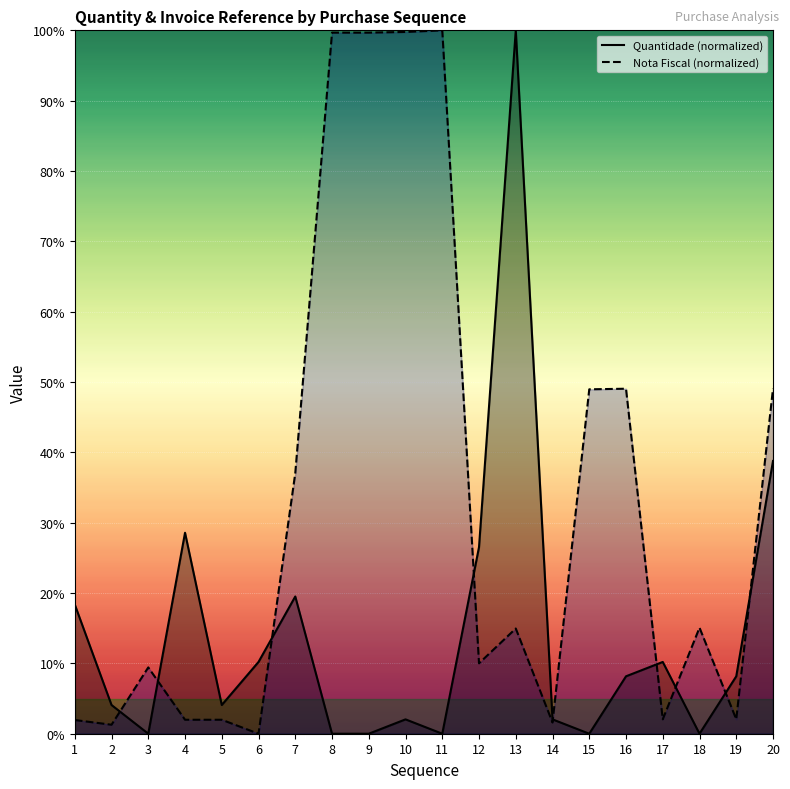

Is the value of Quantidade at 11 greater than the value of Nota Fiscal at 20?

No